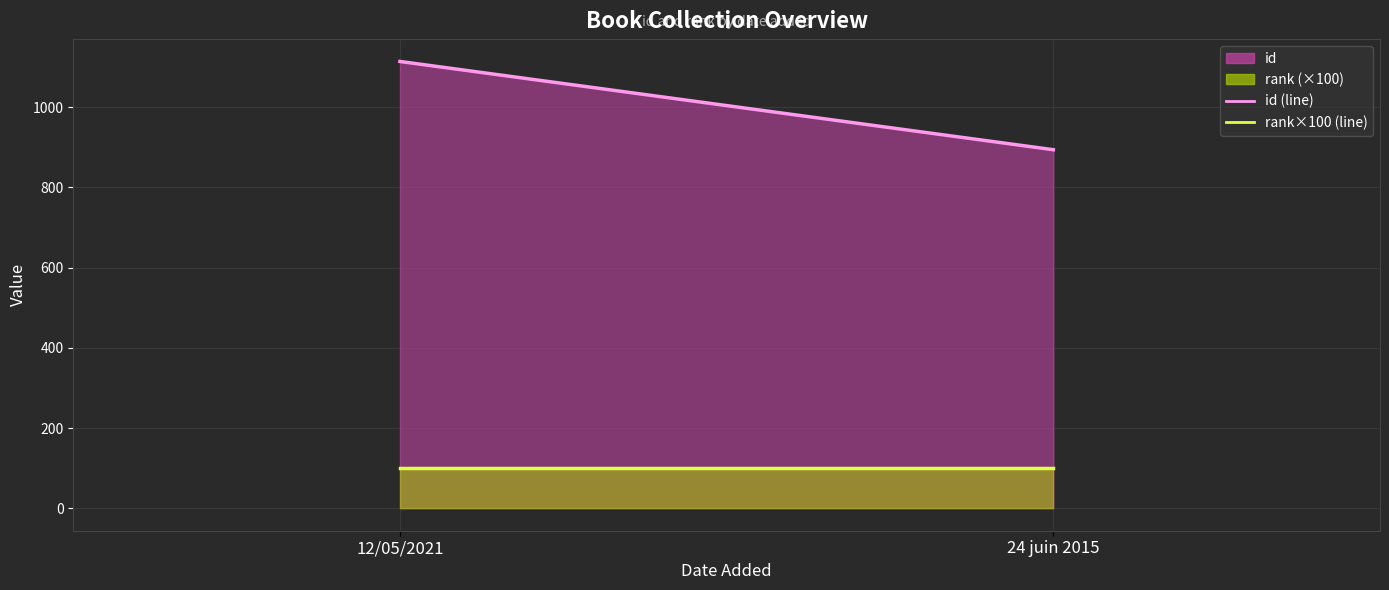

What is the sum of the rank×100 (line) values at 12/05/2021 and 24 juin 2015?

200